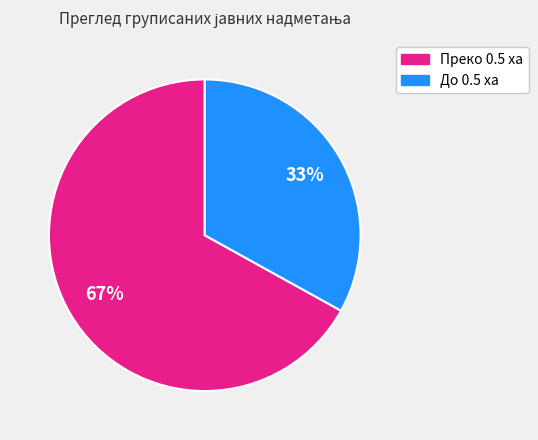

To the nearest percent, what is the average slice percentage?

50%